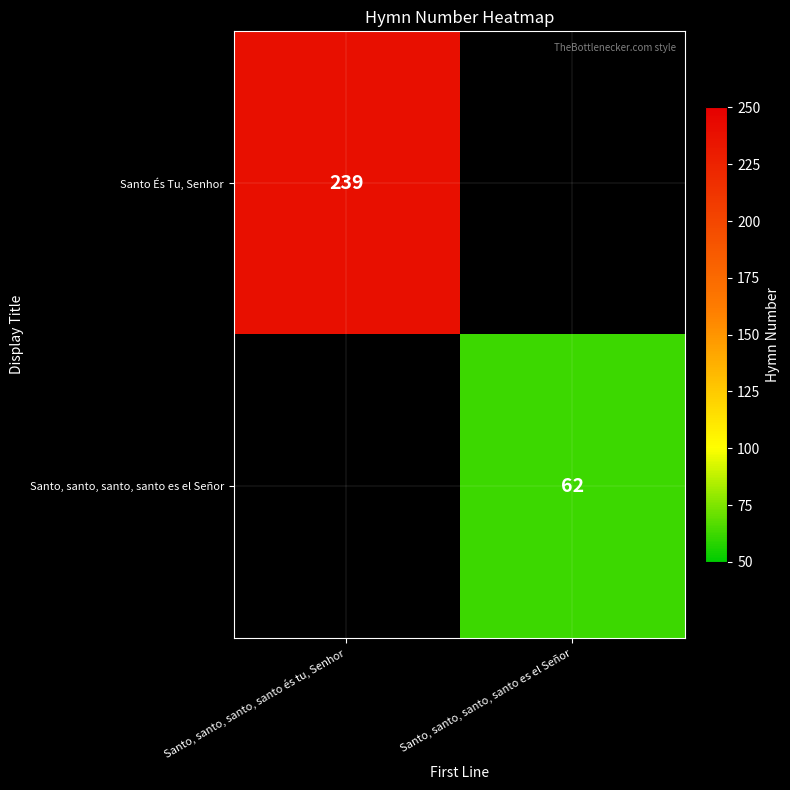

The Santo És Tu, Senhor series shows 350 at Santo, santo, santo, santo és tu, Senhor. True or false?

False